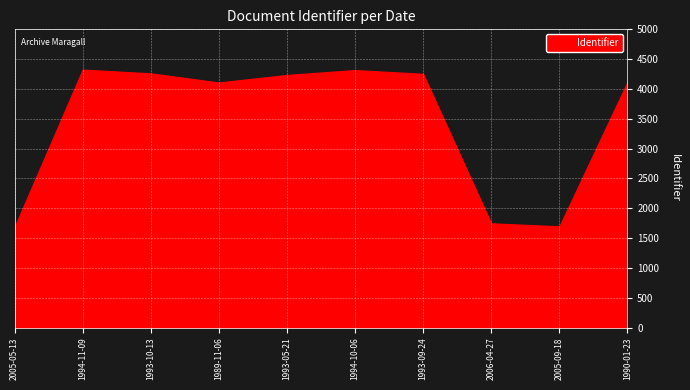

What is the label of the 7th point from the right?

1989-11-06